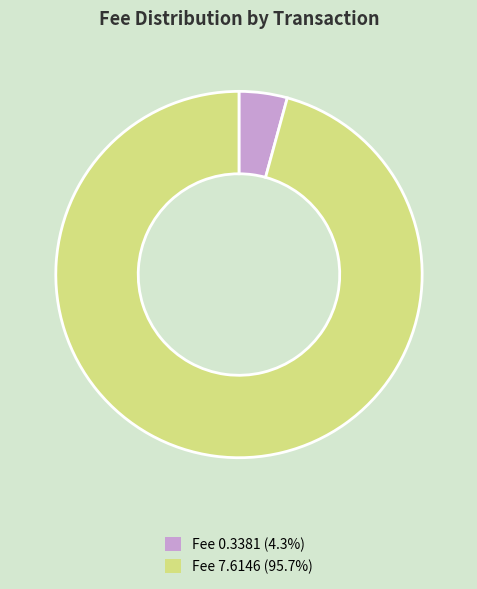

Between Fee 7.6146 and Fee 0.3381, which is larger?

Fee 7.6146